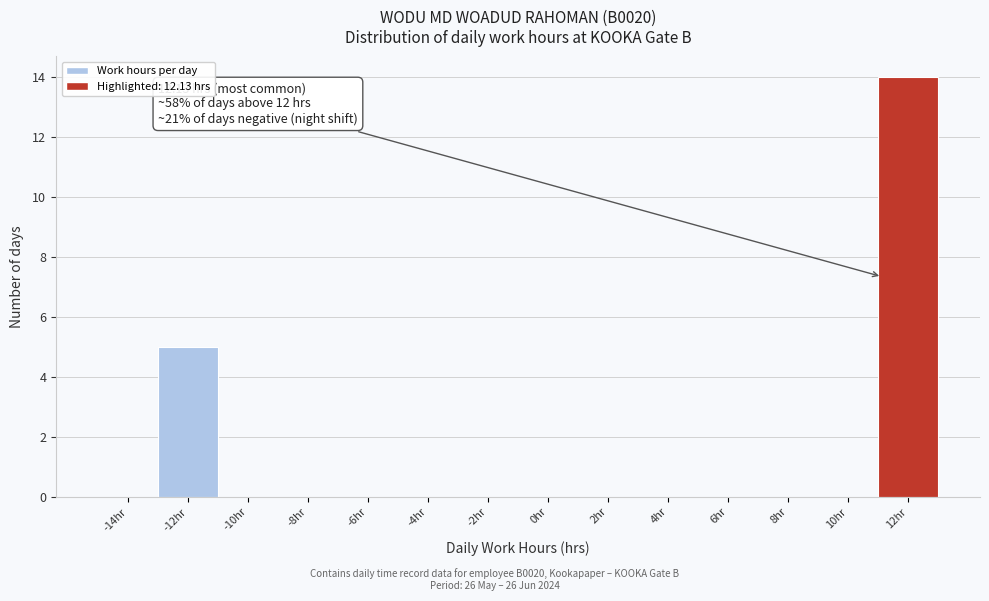

Reading left to right, extract all data points from this chart.

-14hr=0	-12hr=5	-10hr=0	-8hr=0	-6hr=0	-4hr=0	-2hr=0	0hr=0	2hr=0	4hr=0	6hr=0	8hr=0	10hr=0	12hr=14